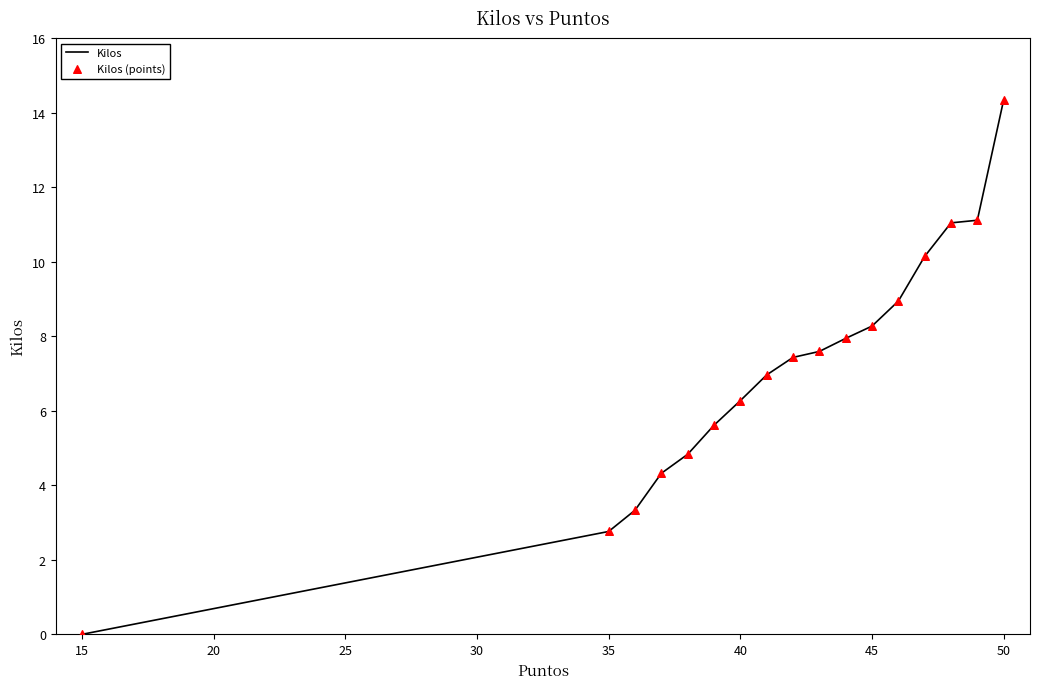

Which series reaches the maximum Y coordinate?

Kilos